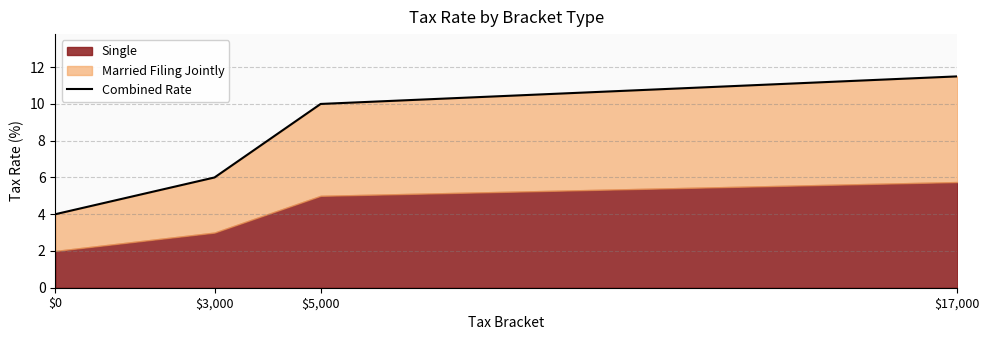

What is the change in value from $3,000 to $17,000?

+5.5